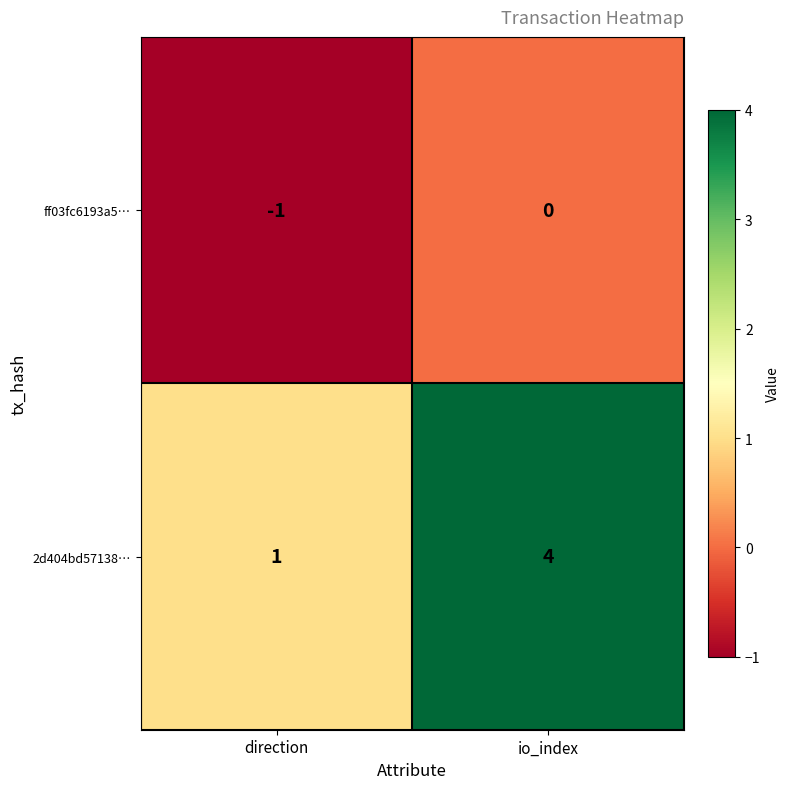

What is the sum of the 2d404bd57138… values at io_index and direction?

5